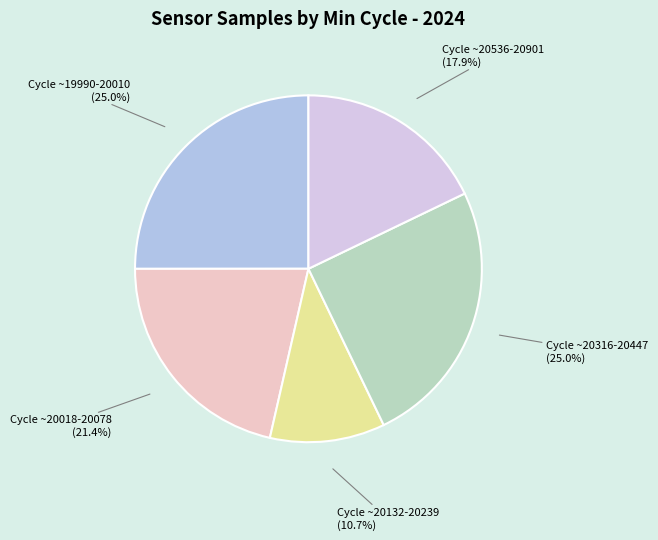

Which slice is the smallest?

Cycle ~20132-20239